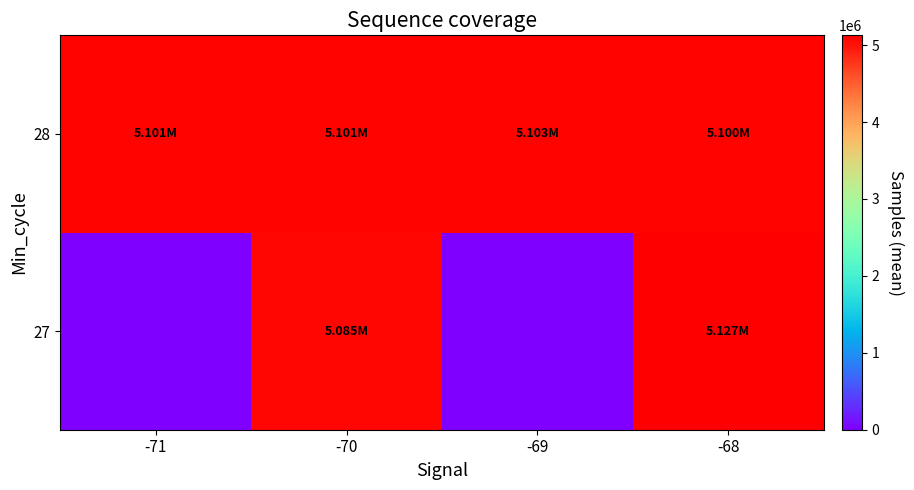

Rank the series by their average value, from lowest to highest.

27, 28